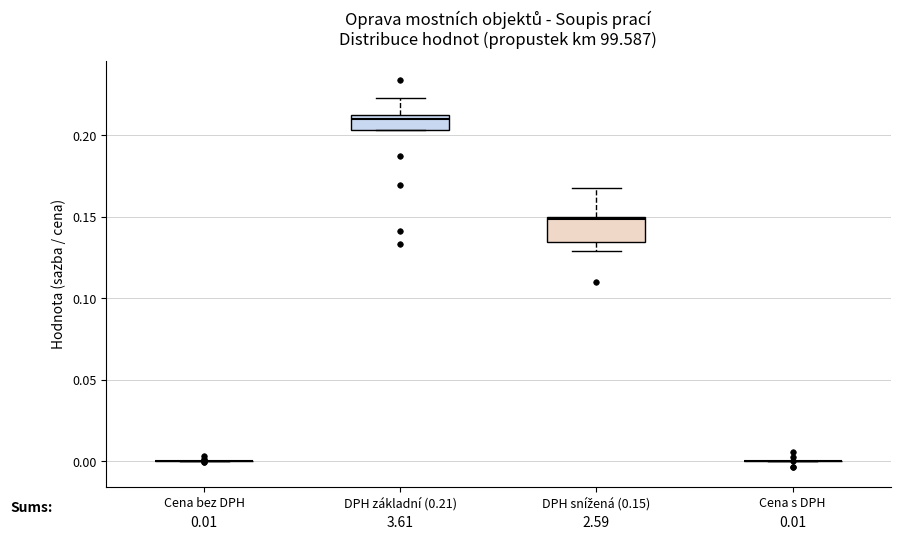

Which box is the tallest, from its lower edge to its upper edge?

DPH snížená (0.15)